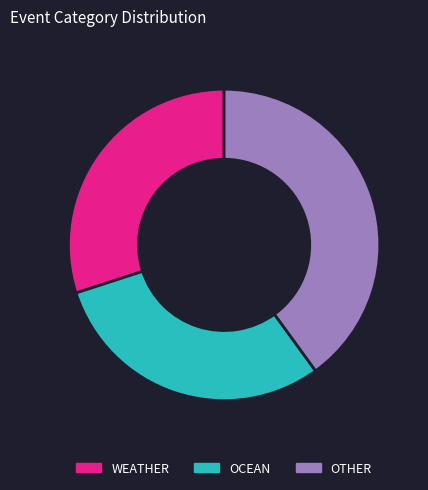

Is the sum of WEATHER and OTHER greater than half?

Yes